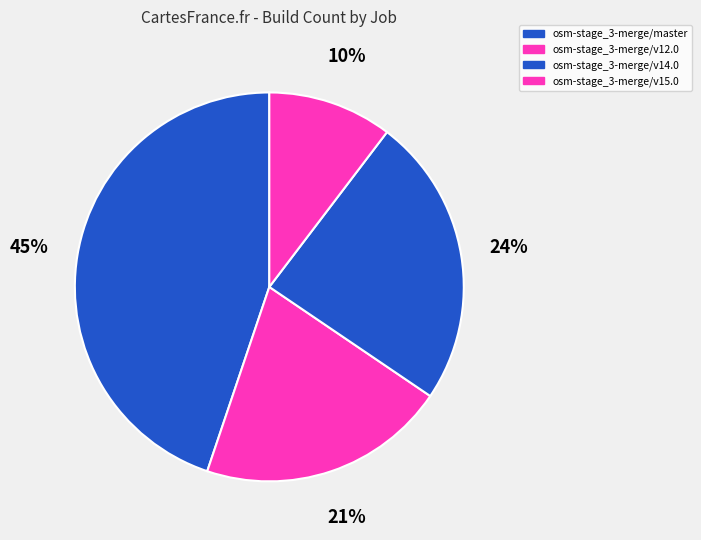

How many segments does this pie chart have?

4